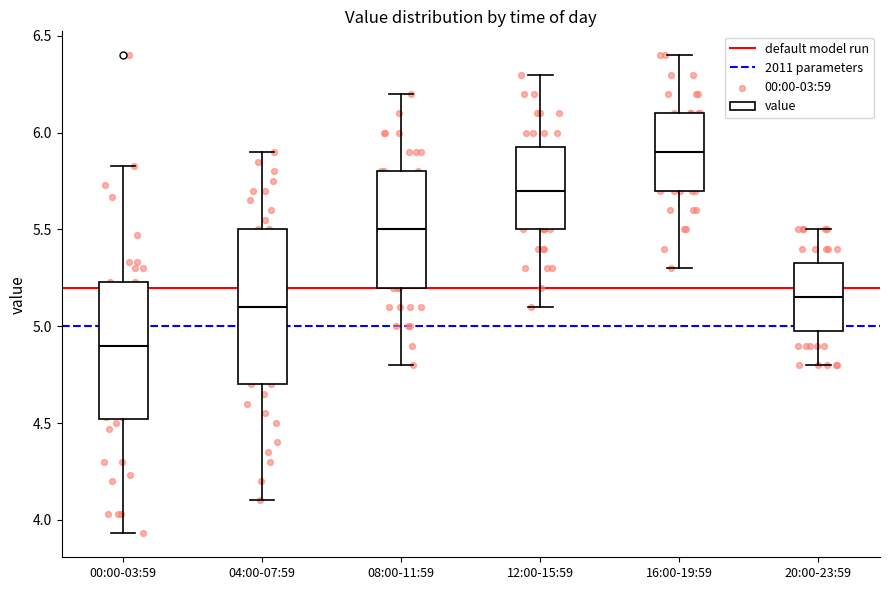

Reading left to right, read every box against the y-axis: the position of its median line, the range the box covers, and the ends of its whiskers. The values are not printed on the chart, so give them approximately, as read against the axis.

00:00-03:59: median 4.90, box 4.50 to 5.25, whiskers 3.95 to 5.85
04:00-07:59: median 5.10, box 4.70 to 5.50, whiskers 4.10 to 5.90
08:00-11:59: median 5.50, box 5.20 to 5.80, whiskers 4.80 to 6.20
12:00-15:59: median 5.70, box 5.50 to 5.95, whiskers 5.10 to 6.30
16:00-19:59: median 5.90, box 5.70 to 6.10, whiskers 5.30 to 6.40
20:00-23:59: median 5.15, box 5.00 to 5.35, whiskers 4.80 to 5.50